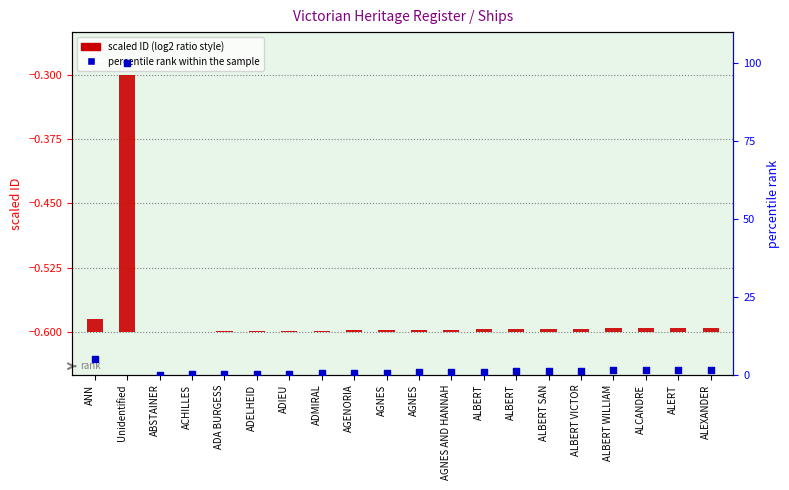

Which series has the widest spread of Y values?

percentile rank within the sample